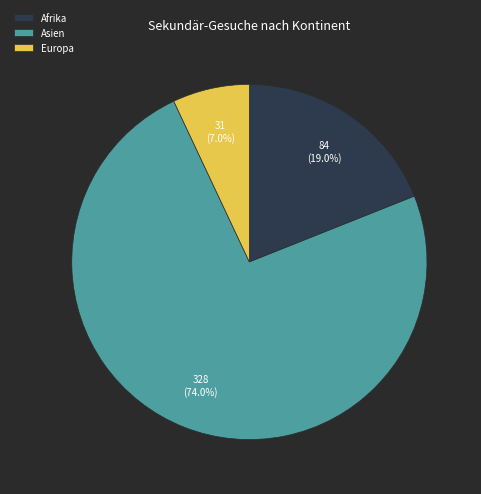

What portion of the pie excludes Europa?

93.0%